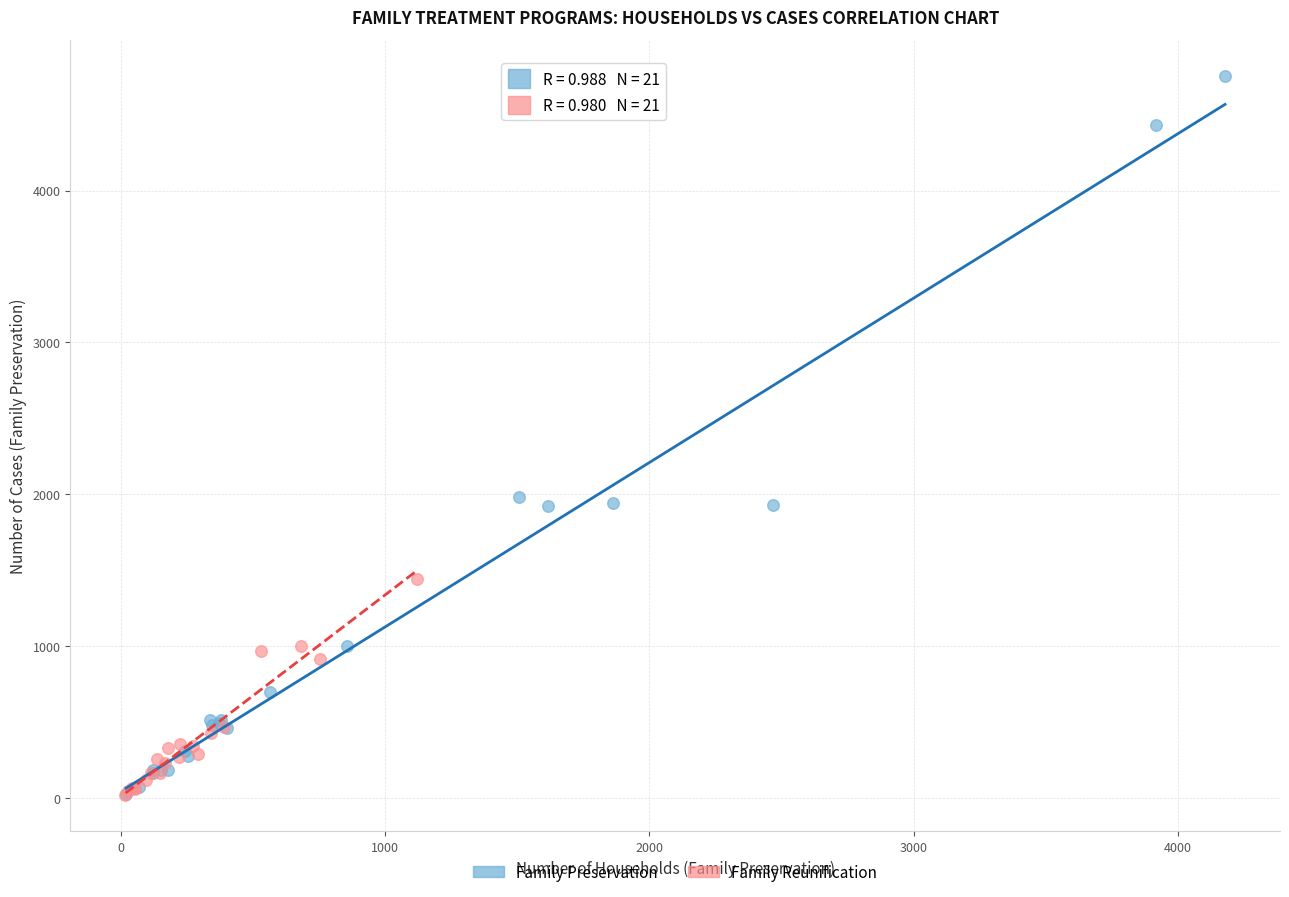

Which series has the largest Y range (max minus min)?

Family Preservation